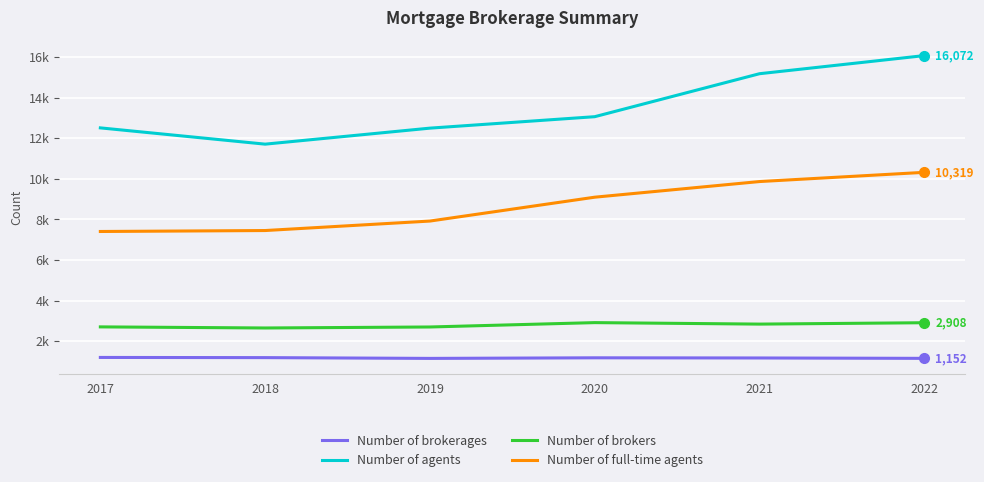

What is the maximum value for Number of brokers?

2913